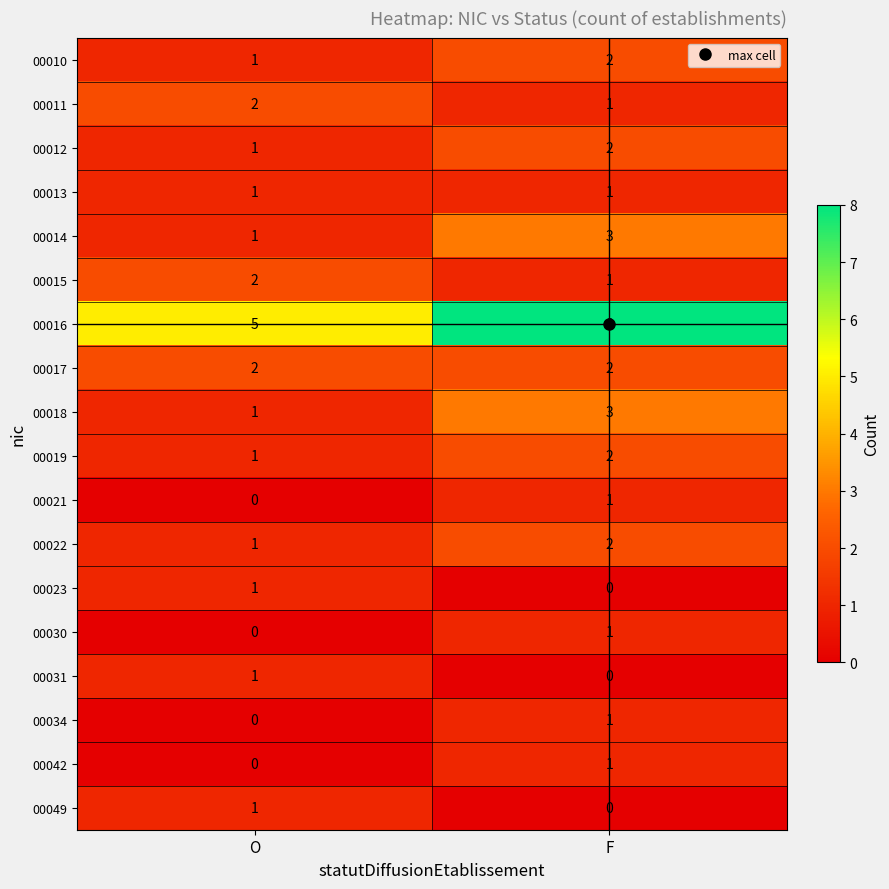

At which label is 00014 closest to 2?

O